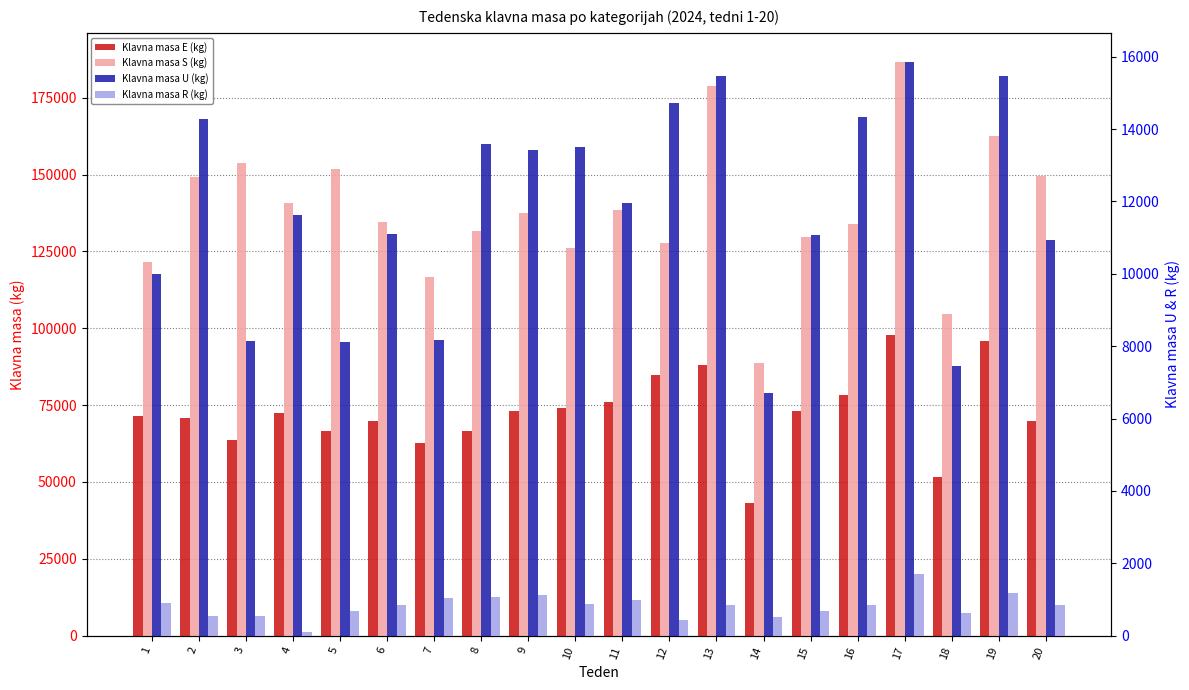

Is the value of Klavna masa R (kg) at 1 greater than the value of Klavna masa S (kg) at 20?

No